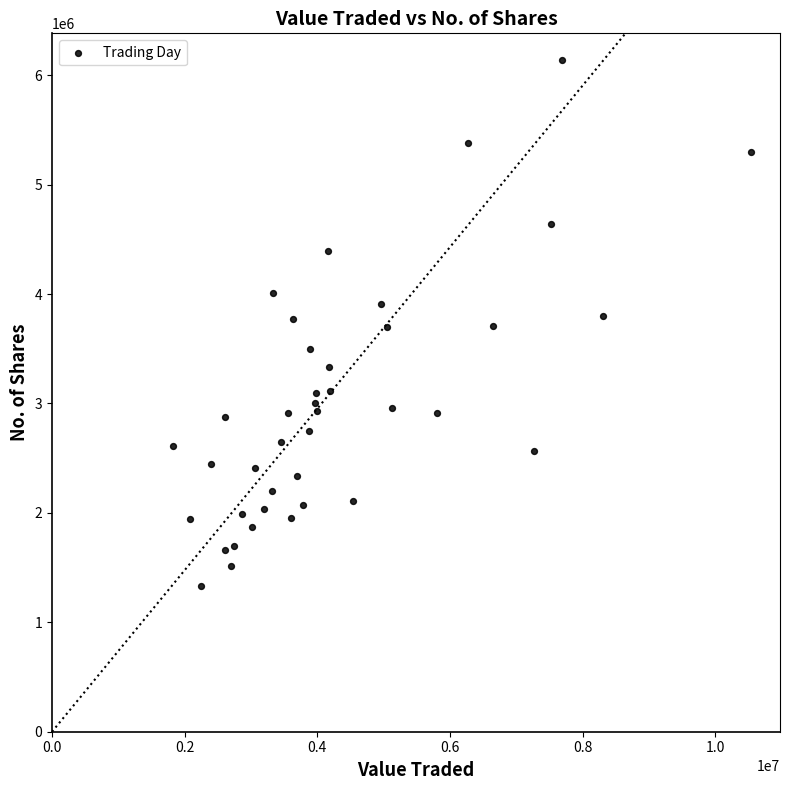

What is the range of Y values (max minus min)?

4806521